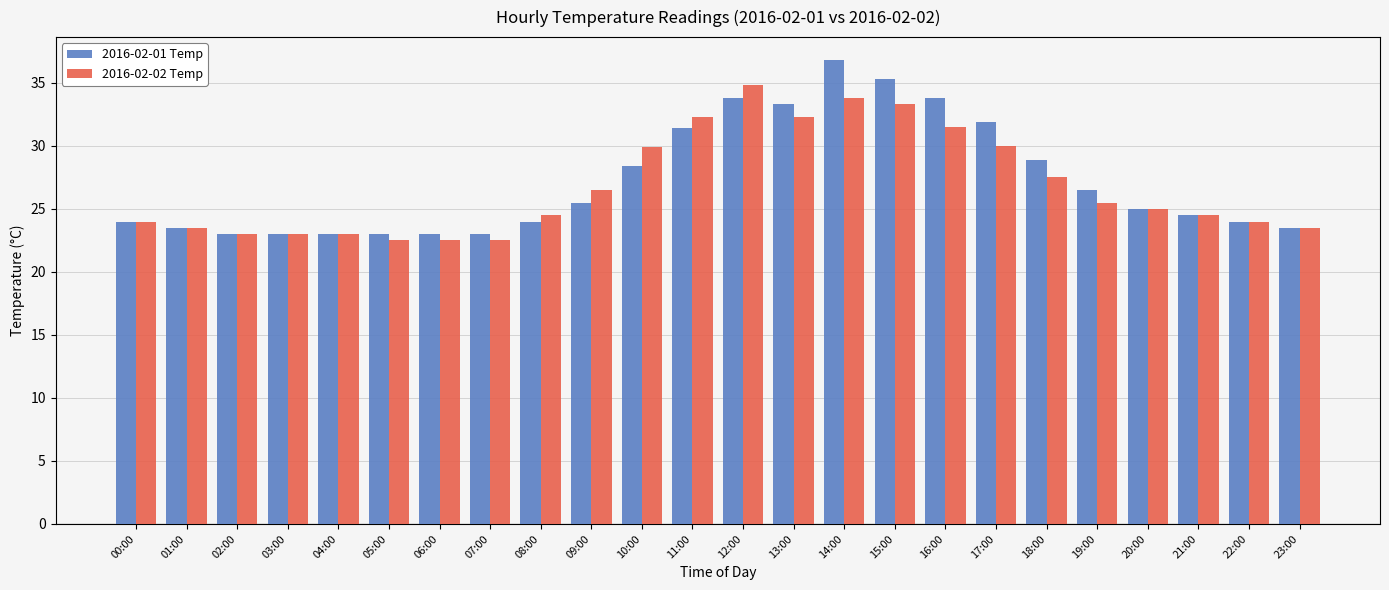

At which label does 2016-02-01 Temp first exceed 25?

09:00